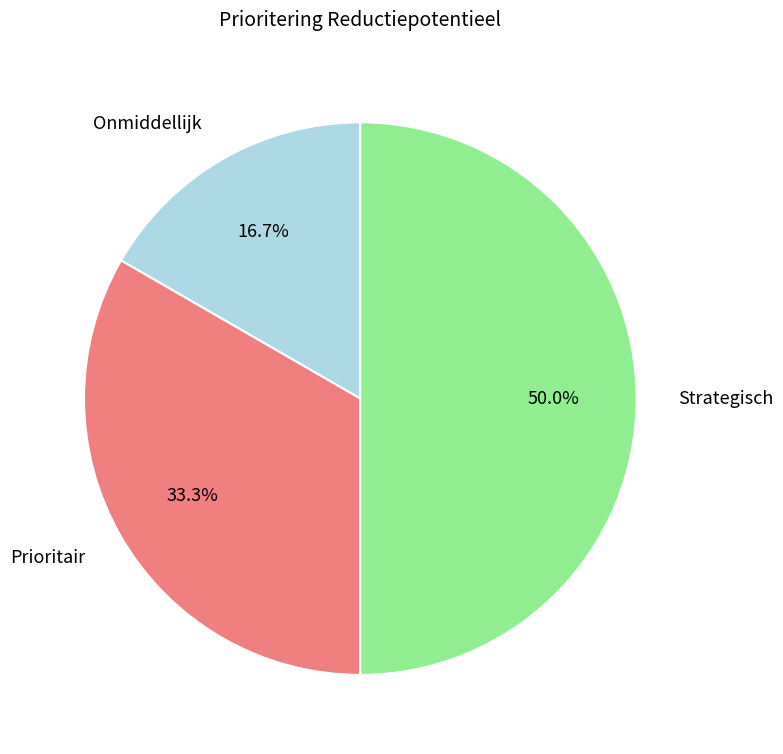

Count the number of slices in the pie.

3